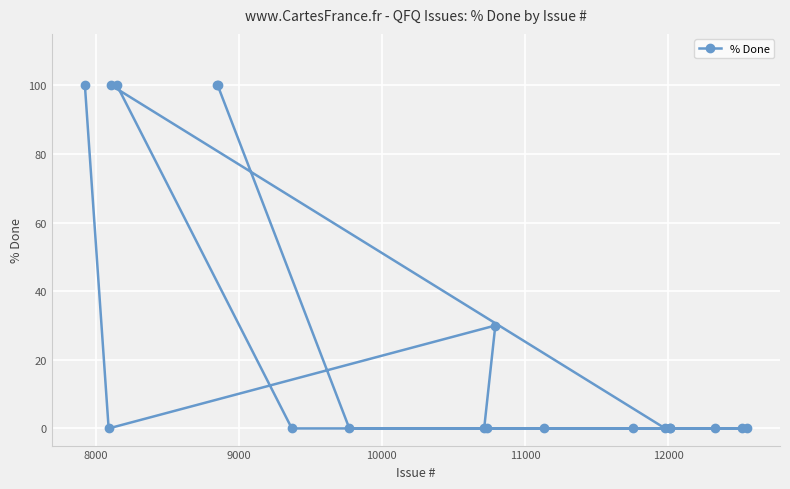

What is the maximum value shown in the chart?

100